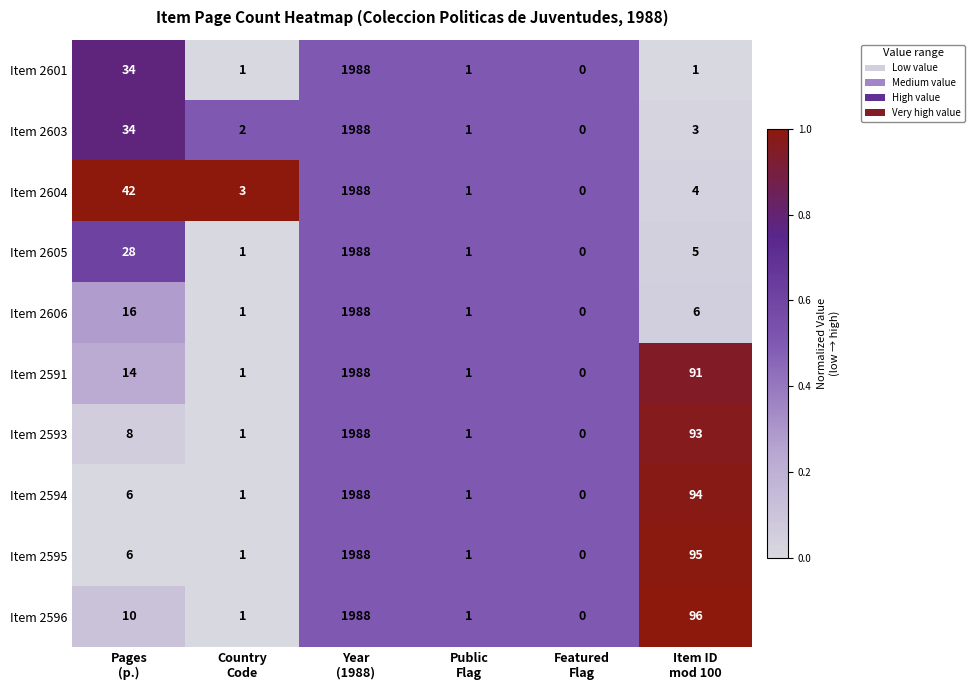

What is the highest value of the Item 2591 series?

1988